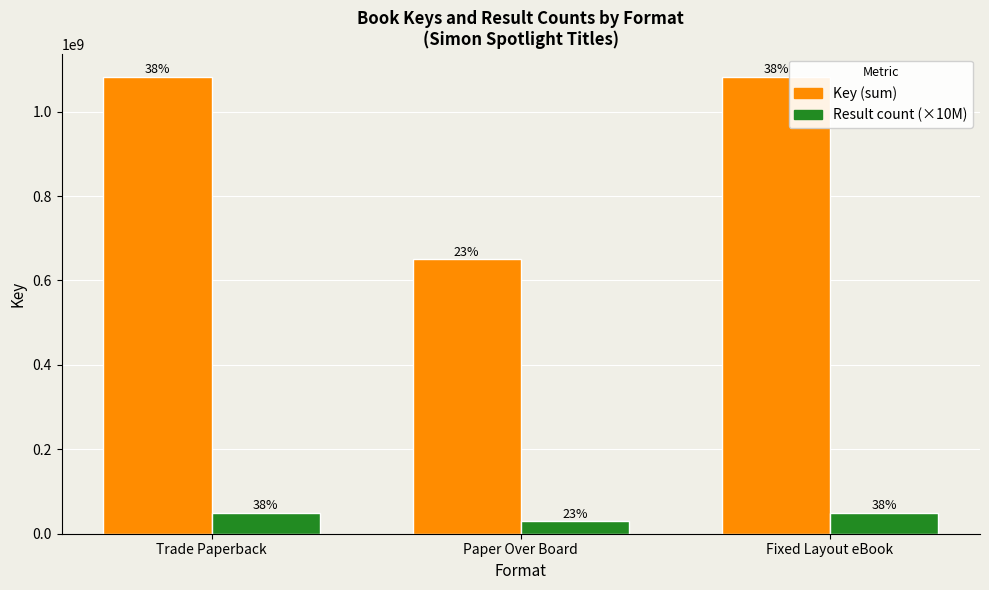

Does the chart contain any negative values?

No